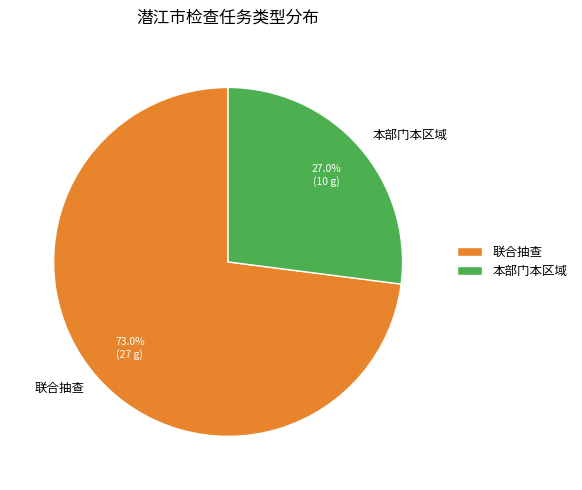

To the nearest percent, what portion does 联合抽查 represent?

73%